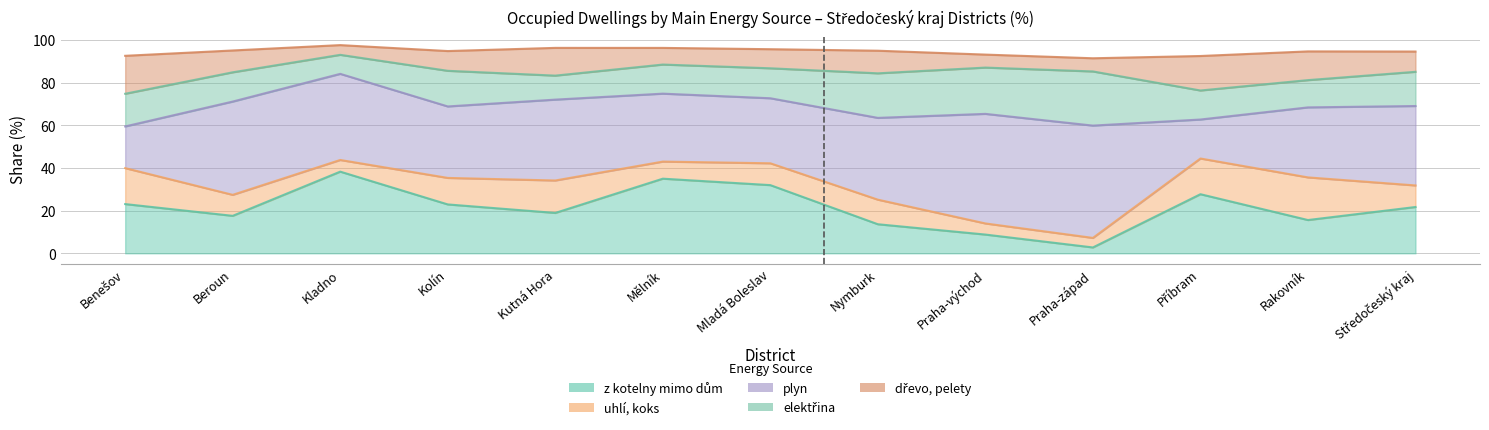

What is the sum of all dřevo, pelety values?

133.6